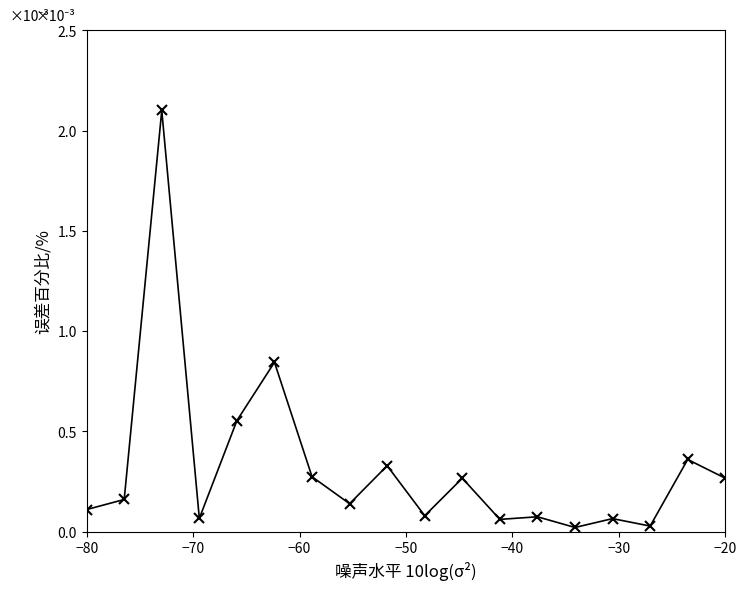

True or false: the data has more than 0 interior local peaks.

True